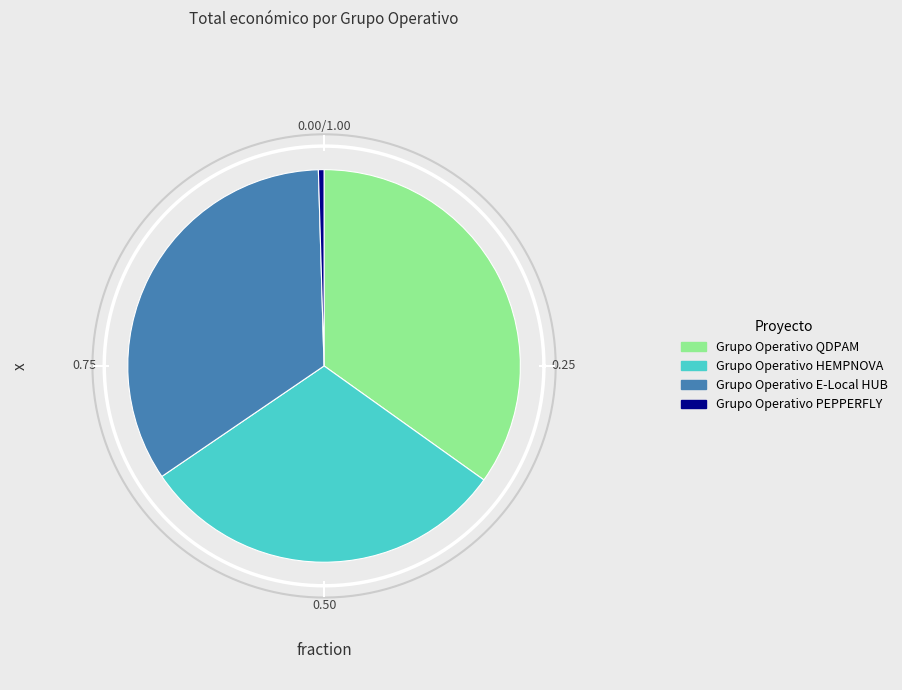

Which slice is the largest?

Grupo Operativo QDPAM